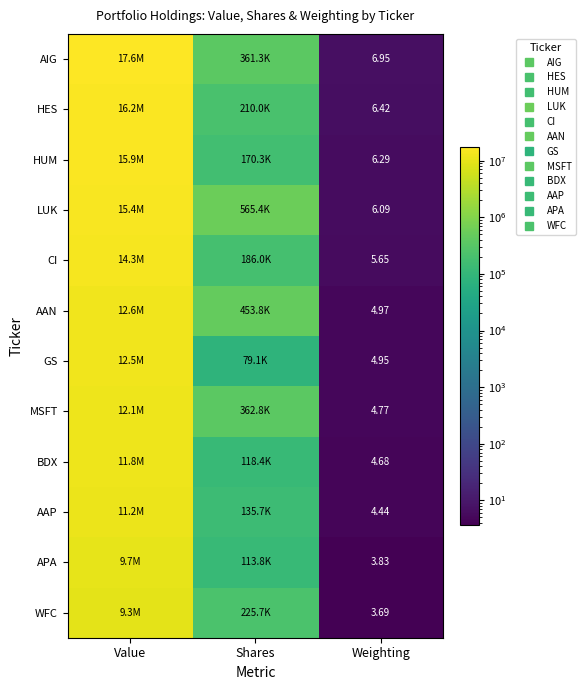

Which series has the largest total across all categories?

AIG